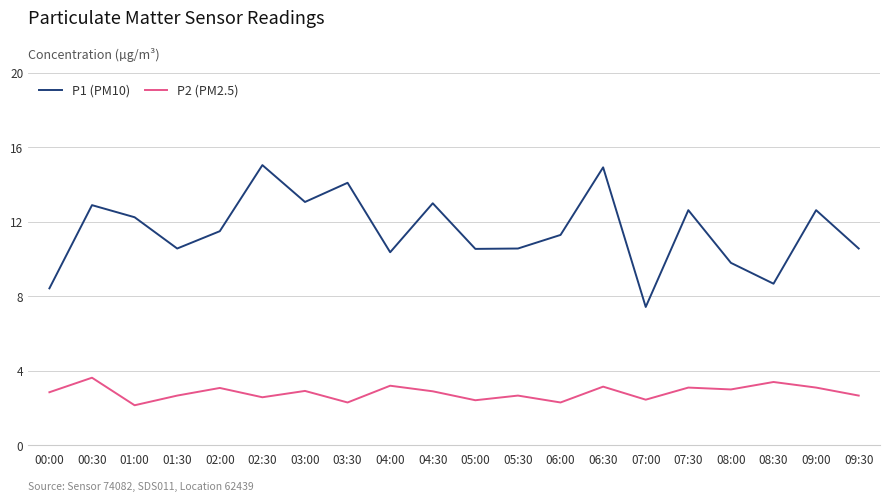

List the series in order of their peak value, highest first.

P1 (PM10), P2 (PM2.5)